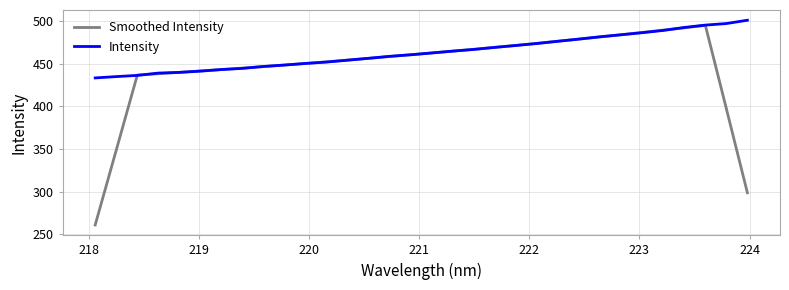

Which series has the largest total across all categories?

Intensity